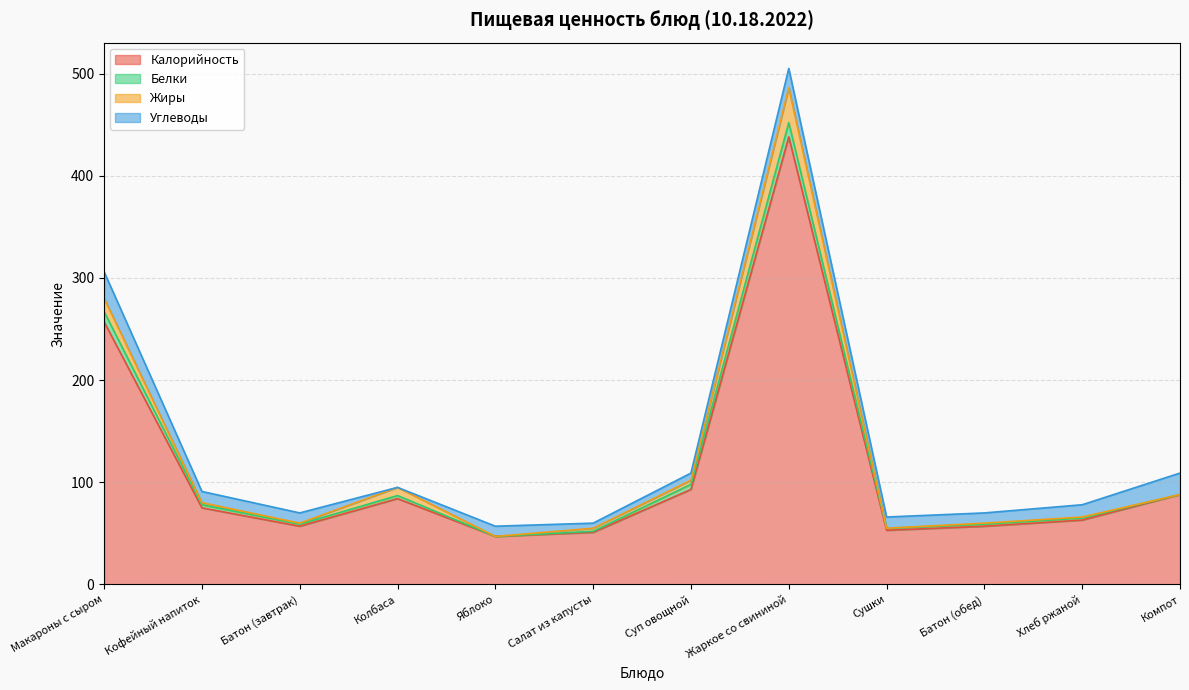

Reading left to right, list all the values displayed in this chart.

Калорийность: Макароны с сыром=257	Кофейный напиток=75	Батон (завтрак)=57	Колбаса=84	Яблоко=47	Салат из капусты=51	Суп овощной=93	Жаркое со свининой=438	Сушки=53	Батон (обед)=57	Хлеб ржаной=63	Компот=88
Белки: Макароны с сыром=10	Кофейный напиток=3	Батон (завтрак)=2	Колбаса=3	Яблоко=0	Салат из капусты=1	Суп овощной=5	Жаркое со свининой=14	Сушки=2	Батон (обед)=2	Хлеб ржаной=2	Компот=0
Жиры: Макароны с сыром=13	Кофейный напиток=2	Батон (завтрак)=1	Колбаса=8	Яблоко=0	Салат из капусты=3	Суп овощной=4	Жаркое со свининой=34	Сушки=0	Батон (обед)=1	Хлеб ржаной=1	Компот=0
Углеводы: Макароны с сыром=26	Кофейный напиток=11	Батон (завтрак)=10	Колбаса=0	Яблоко=10	Салат из капусты=5	Суп овощной=7	Жаркое со свининой=19	Сушки=11	Батон (обед)=10	Хлеб ржаной=12	Компот=21